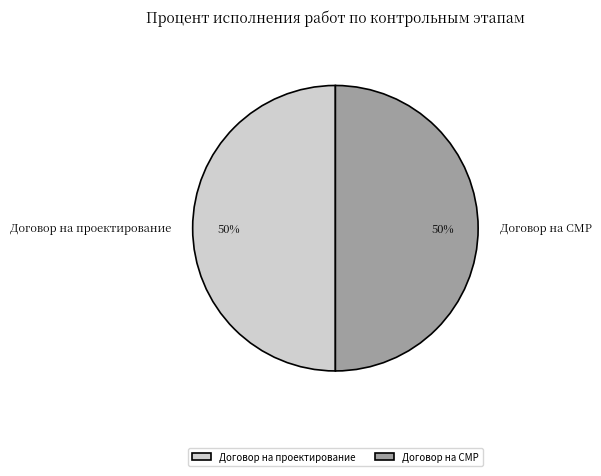

What is the ratio of the value at Договор на СМР to the value at Договор на проектирование?

1.0